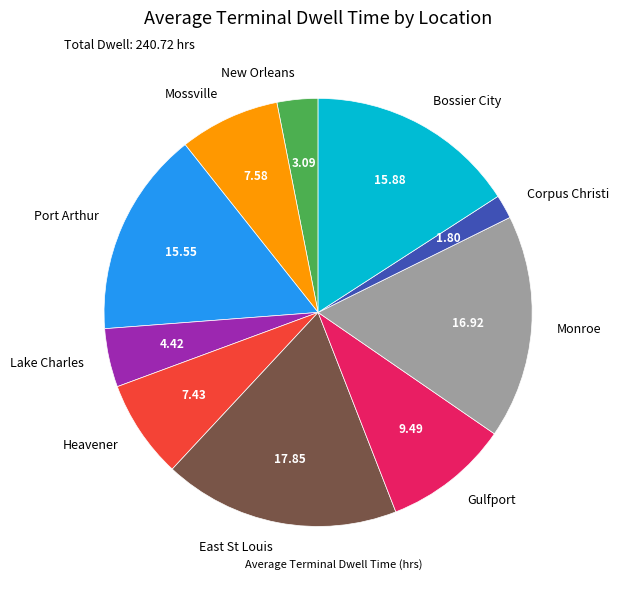

The Bossier City slice represents 24% of the pie. True or false?

False